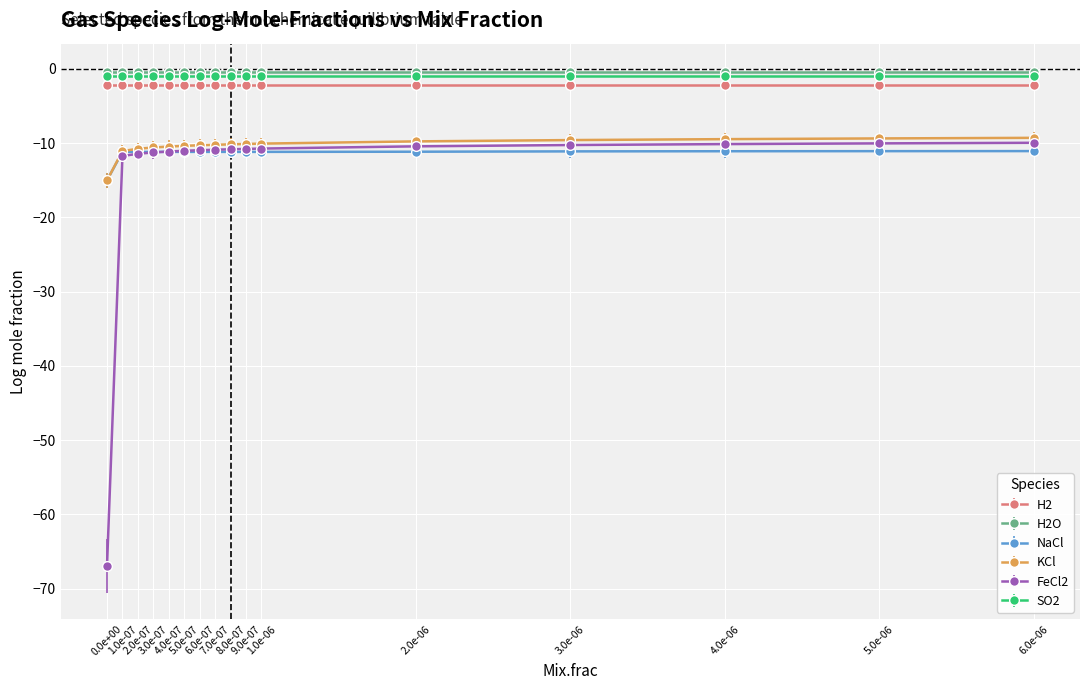

What is the difference between the maximum and minimum values in the FeCl2 series?

57.0